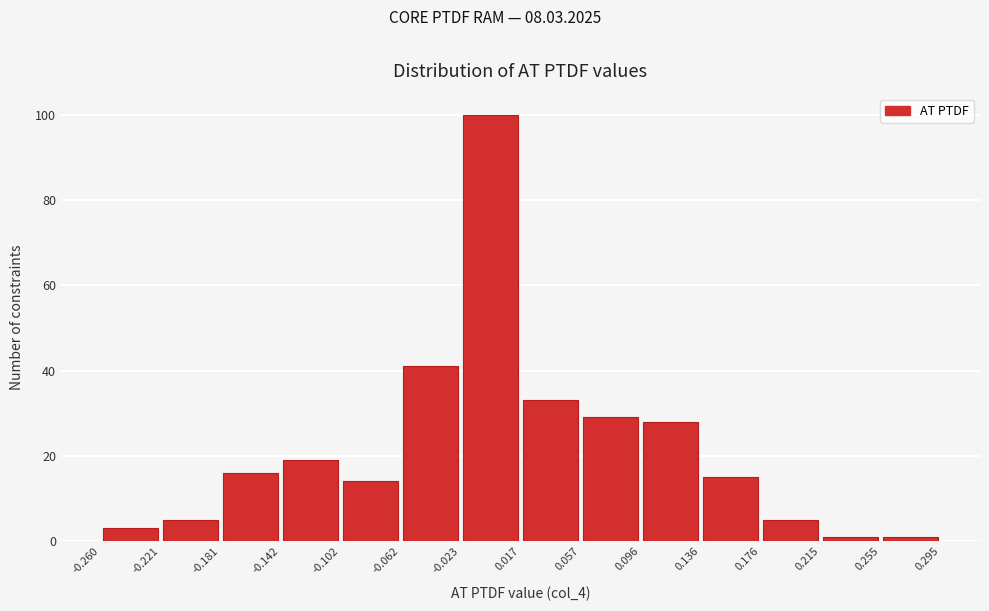

Reading left to right, list every bar in this chart as the range it spans on the x-axis followed by its height. The values are not printed on the chart, so give them approximately, as read against the axis.

-0.260 to -0.221: 4
-0.221 to -0.181: 6
-0.181 to -0.142: 16
-0.142 to -0.102: 20
-0.102 to -0.062: 14
-0.062 to -0.023: 42
-0.023 to 0.017: 100
0.017 to 0.057: 34
0.057 to 0.096: 30
0.096 to 0.136: 28
0.136 to 0.176: 16
0.176 to 0.215: 6
0.215 to 0.255: under 2
0.255 to 0.295: under 2